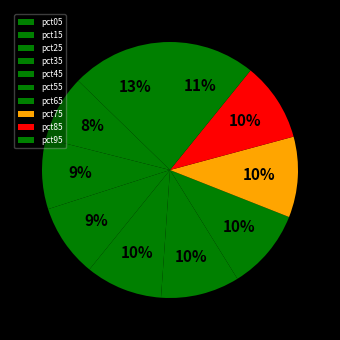

True or false: pct75 accounts for 17% of the total.

False